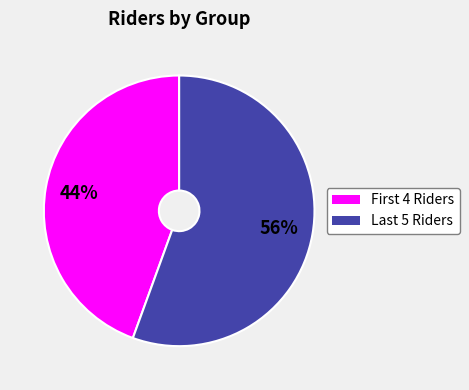

Is there a majority slice in this chart?

Yes